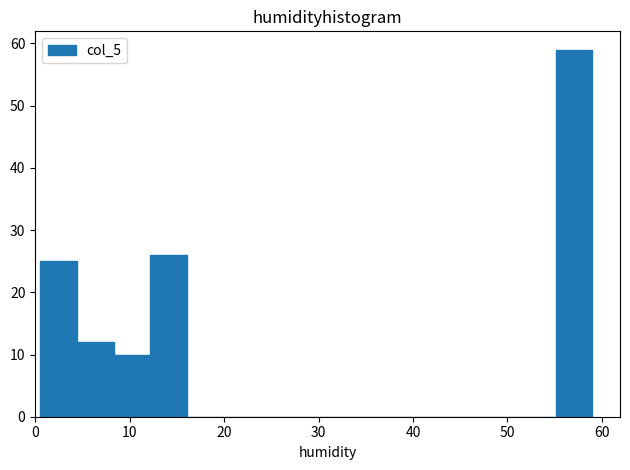

Read against the x-axis, roughly where is the centre of the tallest bar?

57